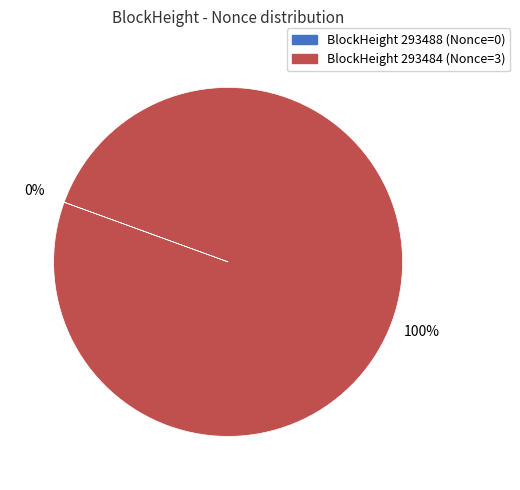

Is there any slice that represents more than half of the pie?

Yes